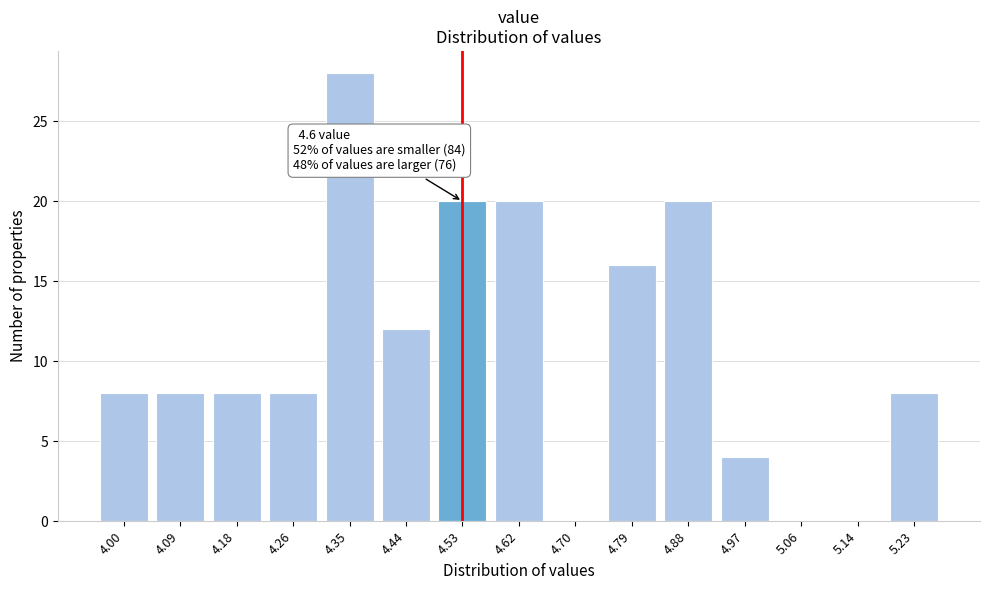

Reading left to right, transcribe all the data shown in this chart.

4.00=8	4.09=8	4.18=8	4.26=8	4.35=28	4.44=12	4.53=20	4.62=20	4.70=0	4.79=16	4.88=20	4.97=4	5.06=0	5.14=0	5.23=8